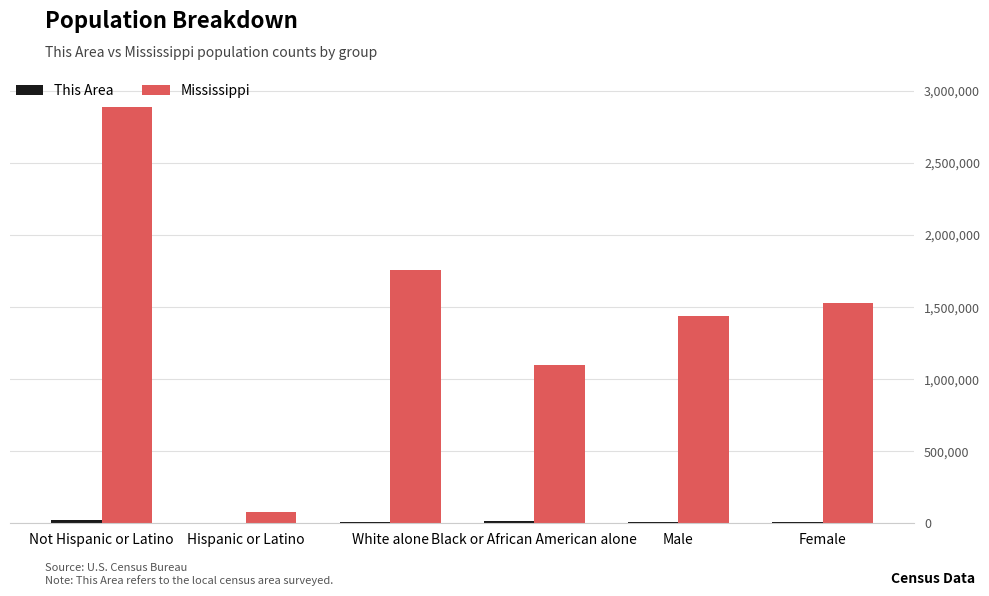

Is it true that Mississippi equals 2885816 at Not Hispanic or Latino?

True